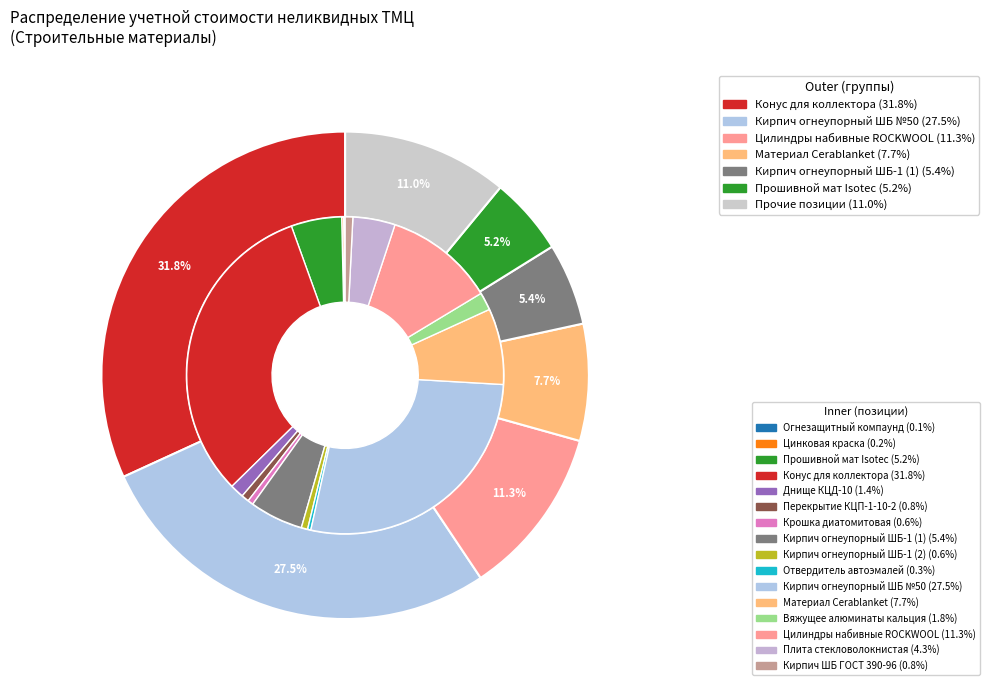

How many slices are in this pie chart?

16